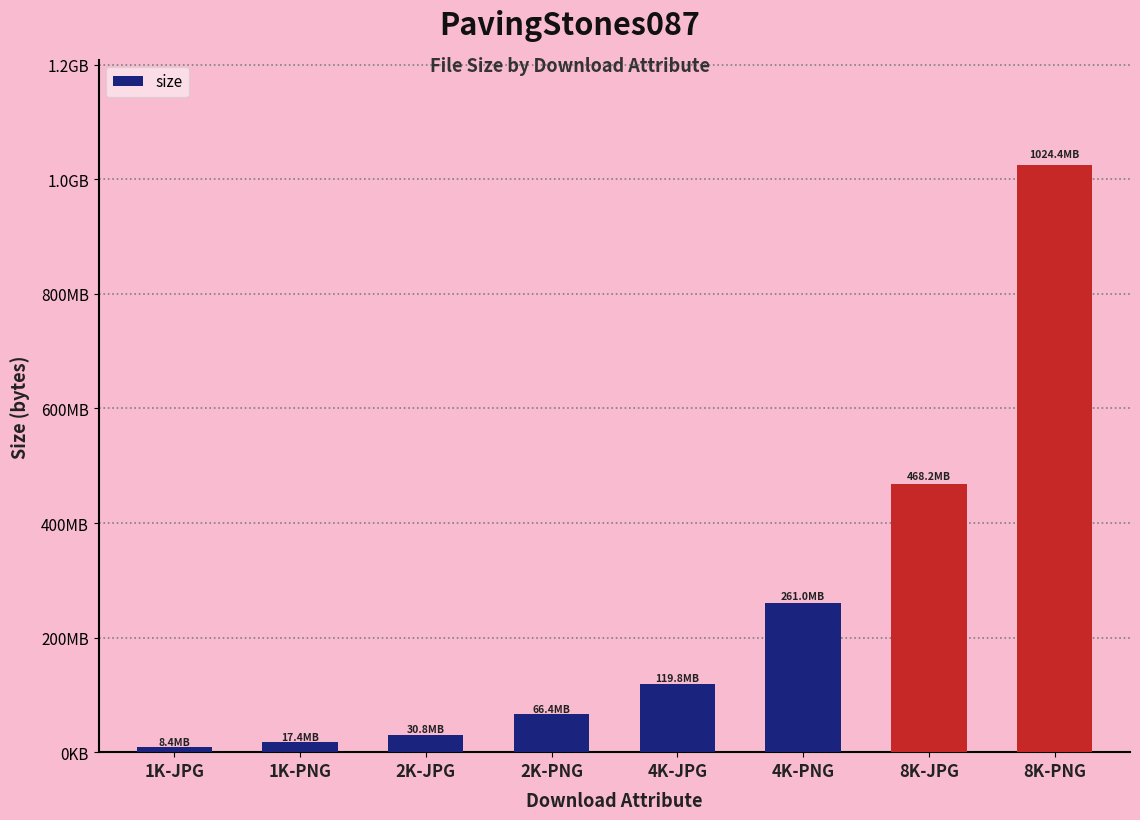

How many data points does each series have?

8